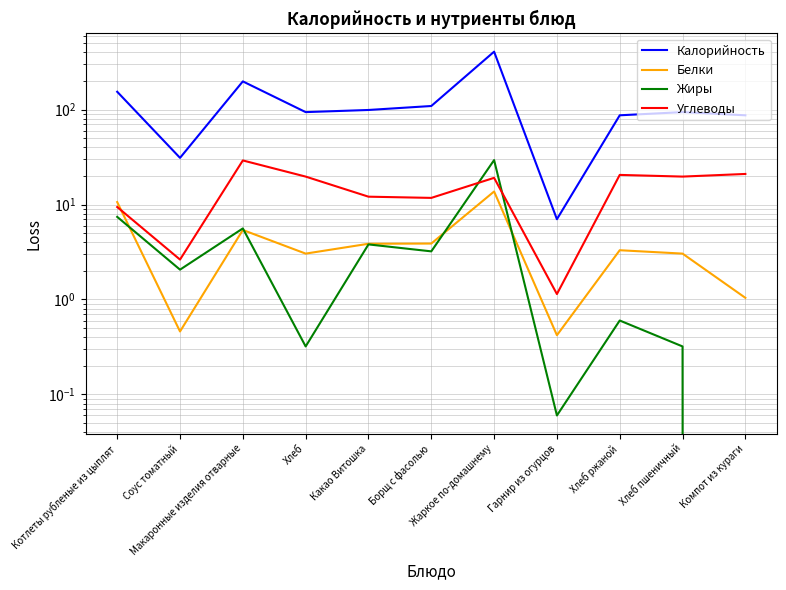

The Жиры series shows 3.2 at Борщ с фасолью. True or false?

True